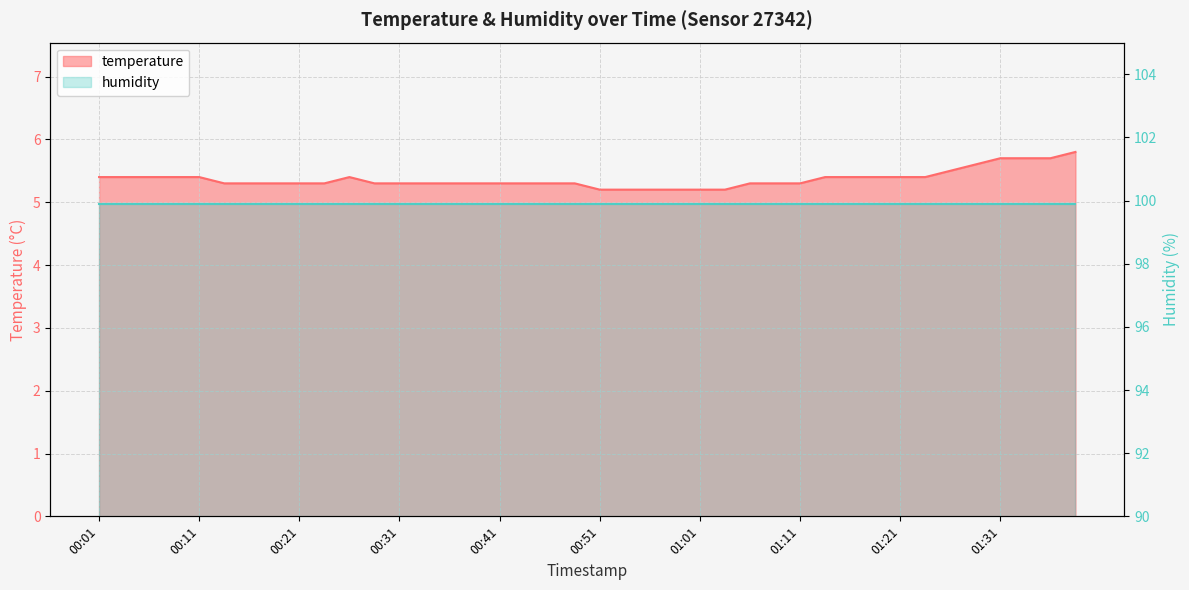

True or false: the data shows 1.9 at 2024-03-02T01:14:08.

False